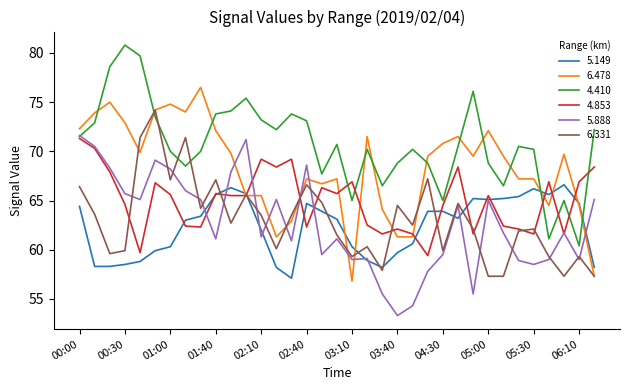

Which series has the largest total across all categories?

4.410